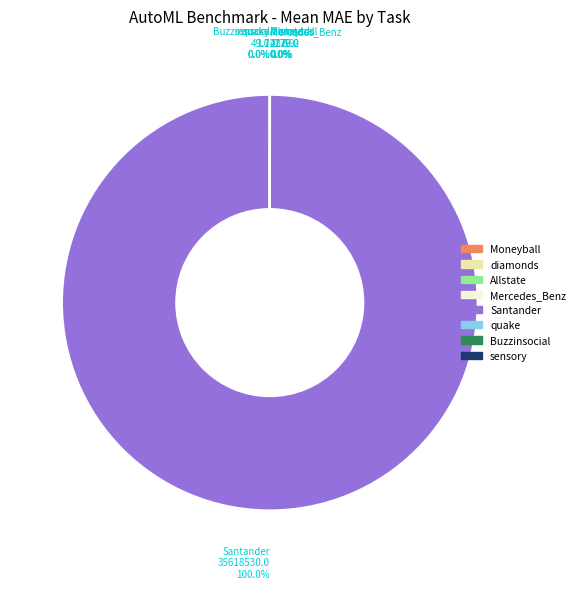

What is the majority slice?

Santander